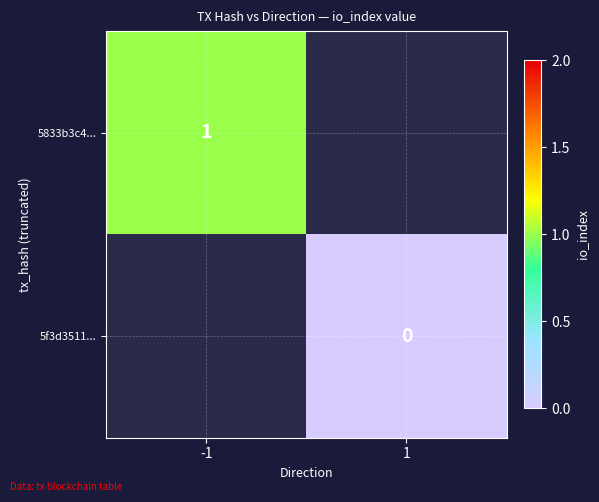

The 5833b3c4... series shows 2 at -1. True or false?

False